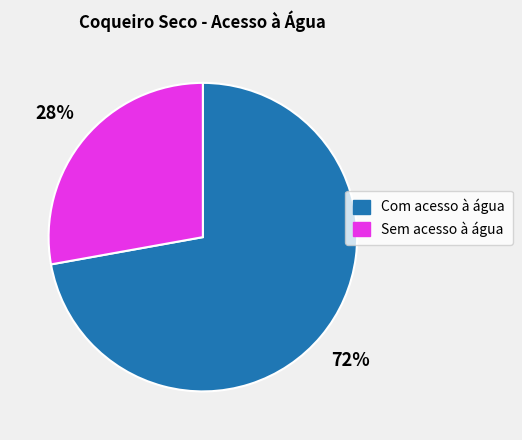

Which category has the biggest portion of the pie?

Com acesso à água